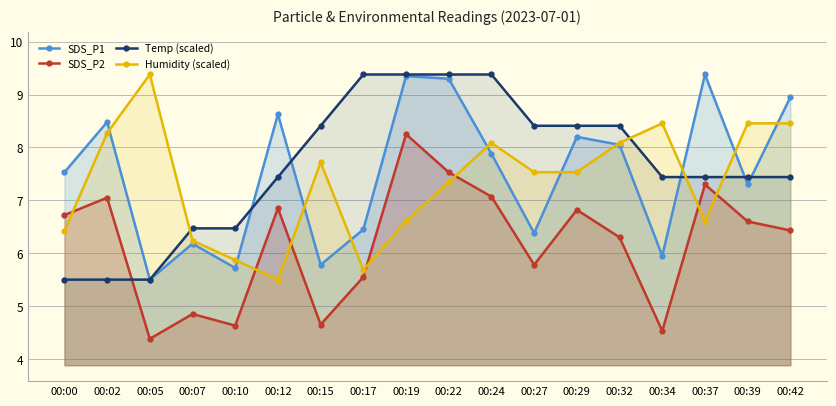

At which label does SDS_P1 first exceed 7?

00:00